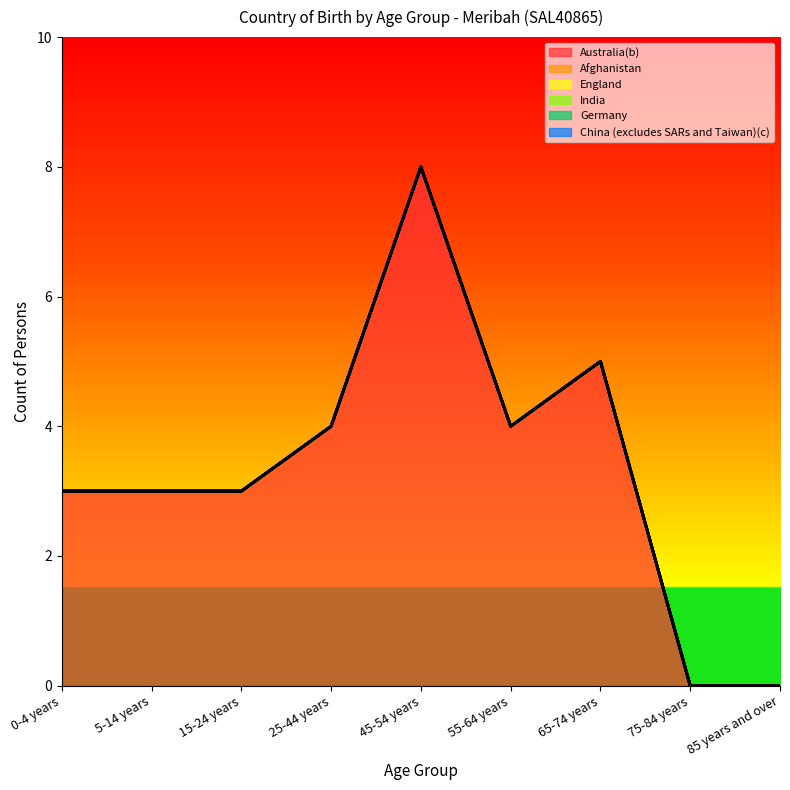

Rank the series by their maximum value, from highest to lowest.

Australia(b), Afghanistan, England, India, Germany, China (excludes SARs and Taiwan)(c)